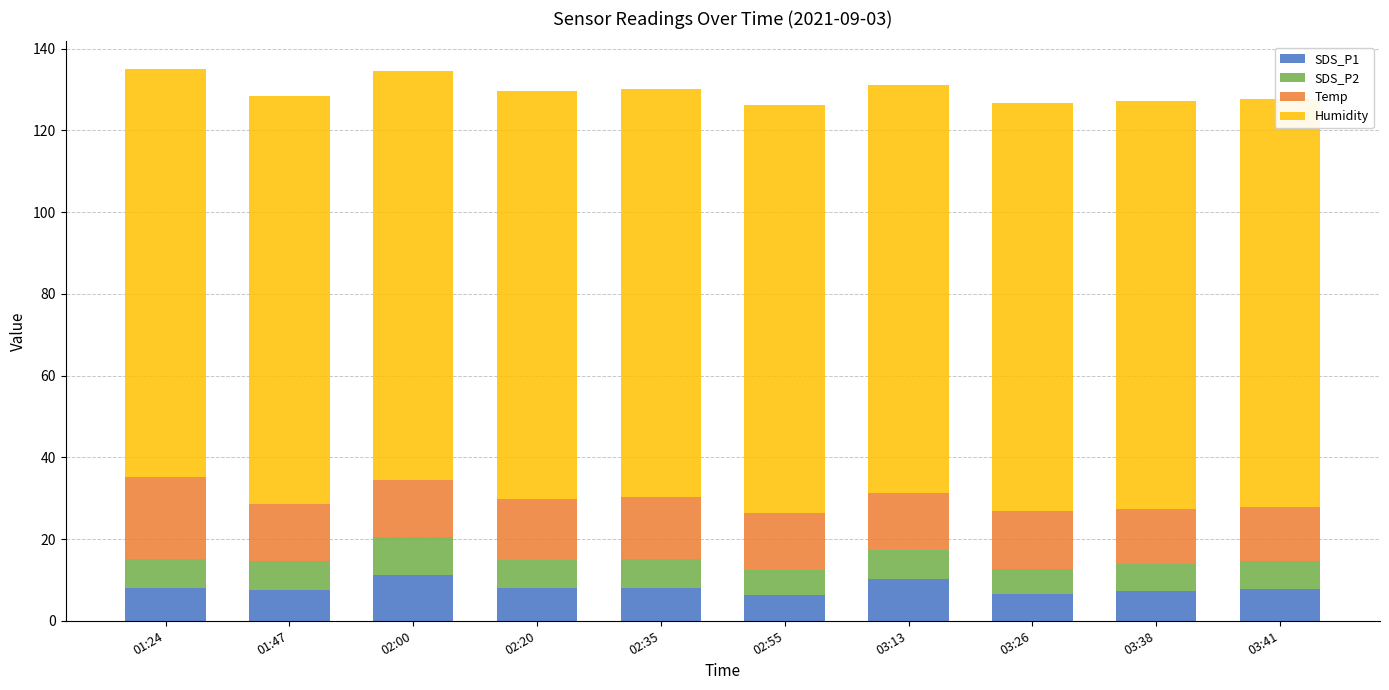

What is the minimum value shown in the chart?

5.9